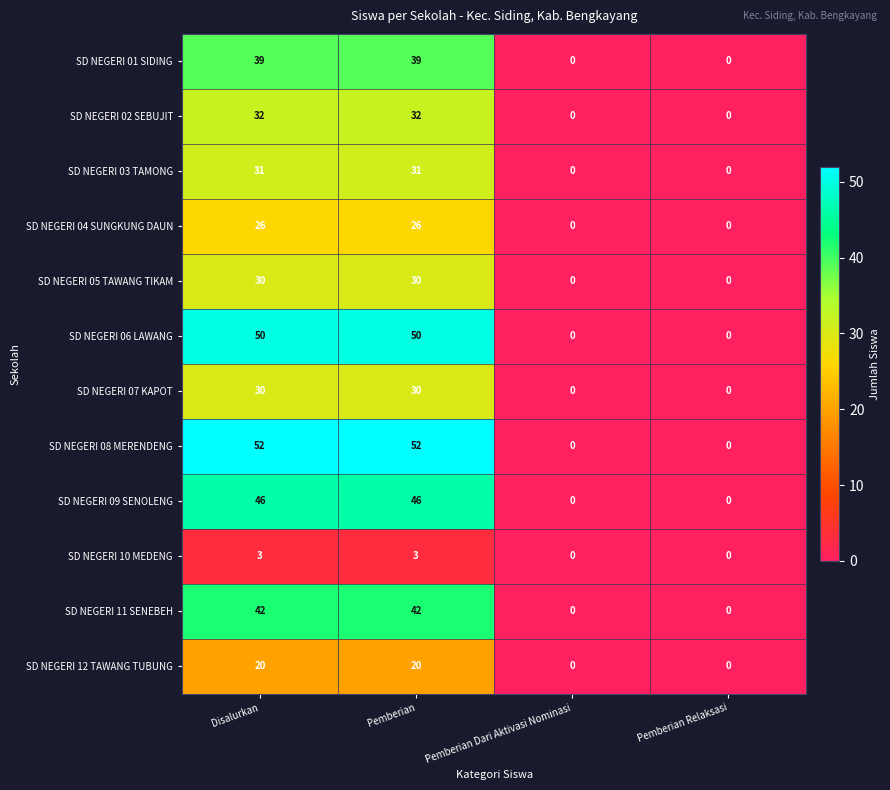

What is the highest value of the SD NEGERI 05 TAWANG TIKAM series?

30